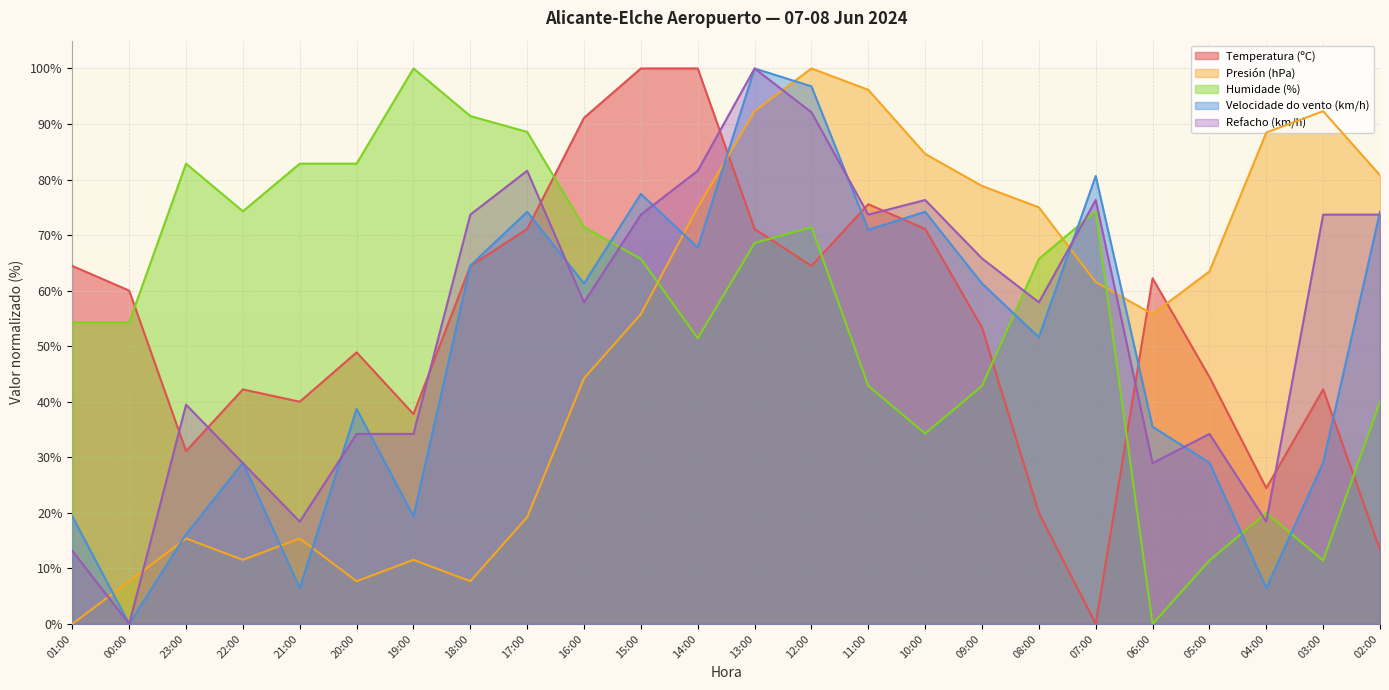

Where is Humidade (%) nearest to the value 50?

14:00